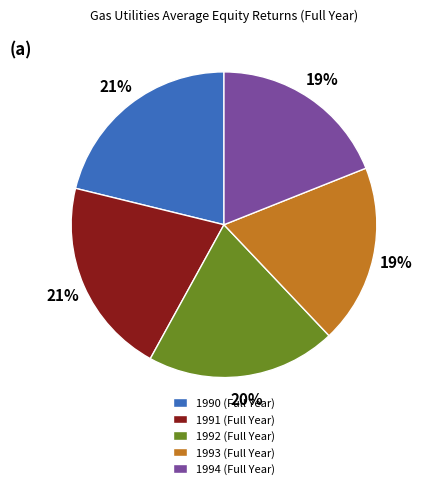

Do 1994 (Full Year) and 1992 (Full Year) together represent more than half of the pie?

No